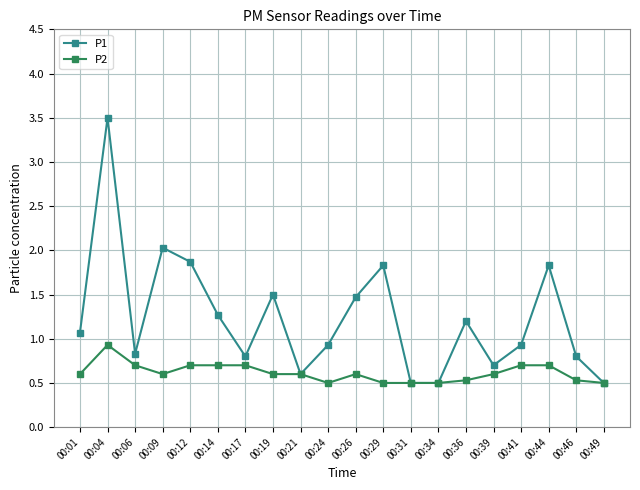

Where is P1 nearest to the value 2?

00:09